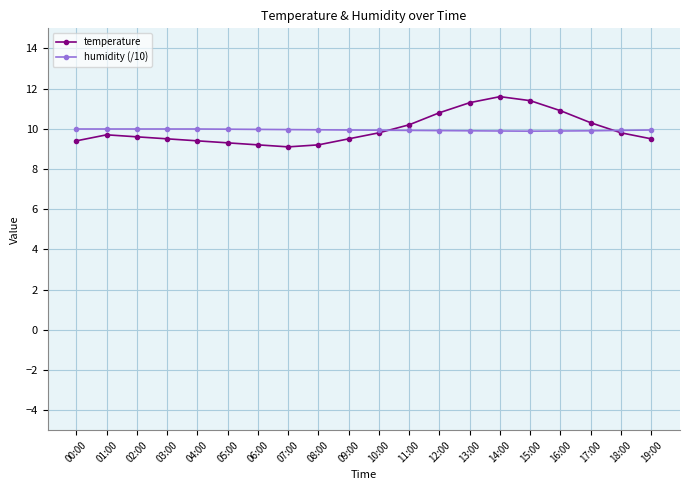

What position from the right is 04:00?

16